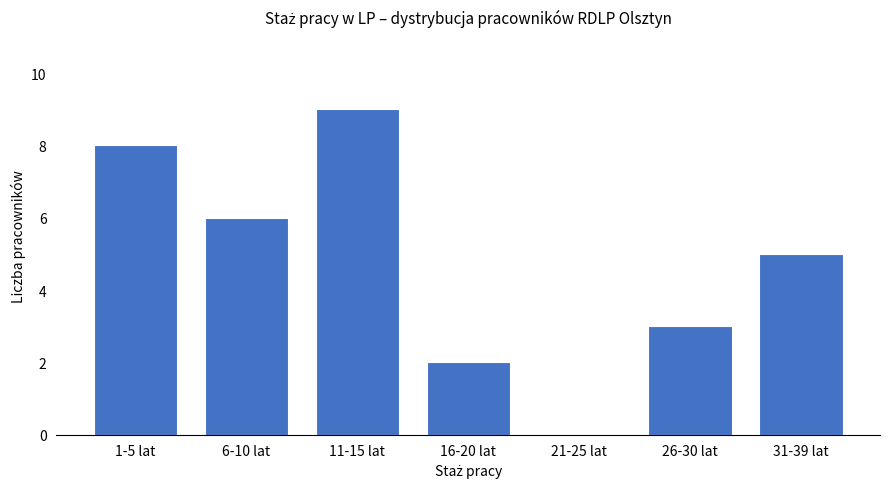

The value at 26-30 lat is 3. True or false?

True